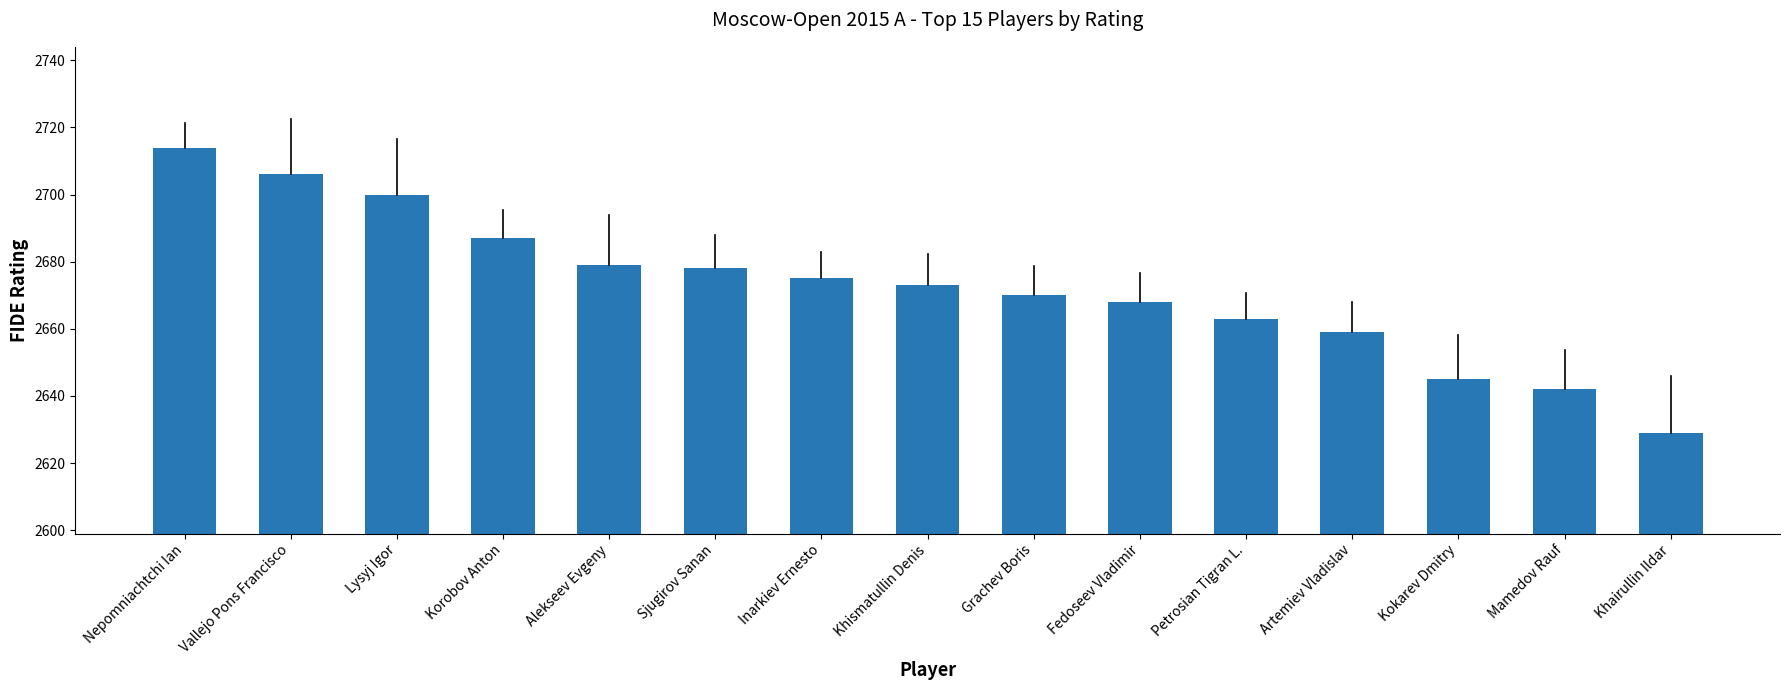

Which label corresponds to the smallest value in the chart?

Khairullin Ildar